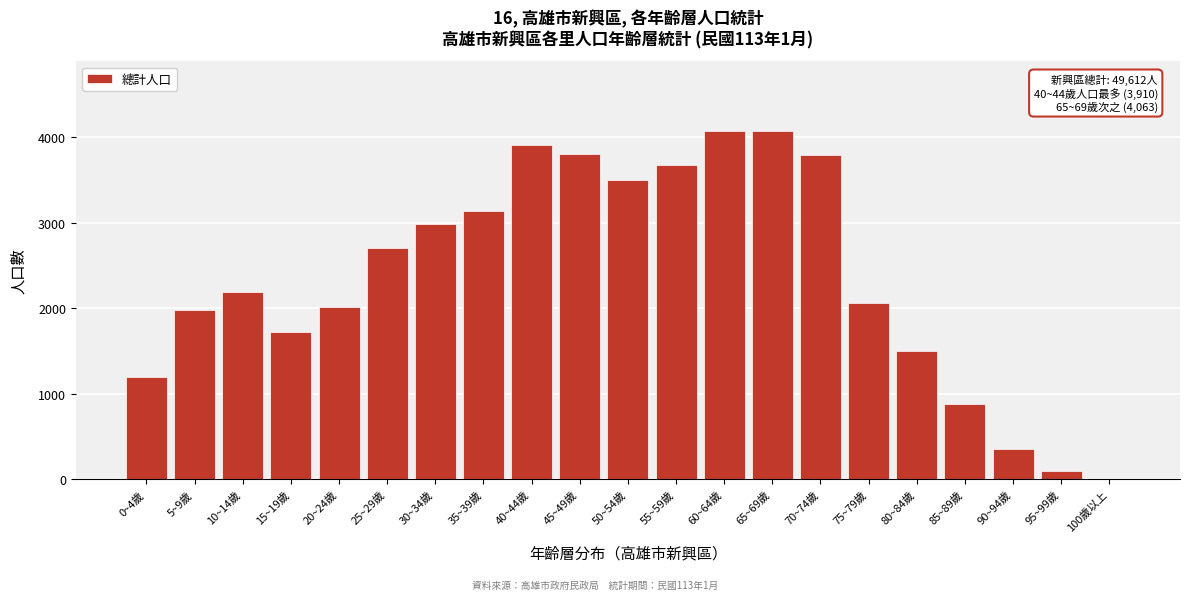

Is it true that the value at 0~4歲 is 1196?

True